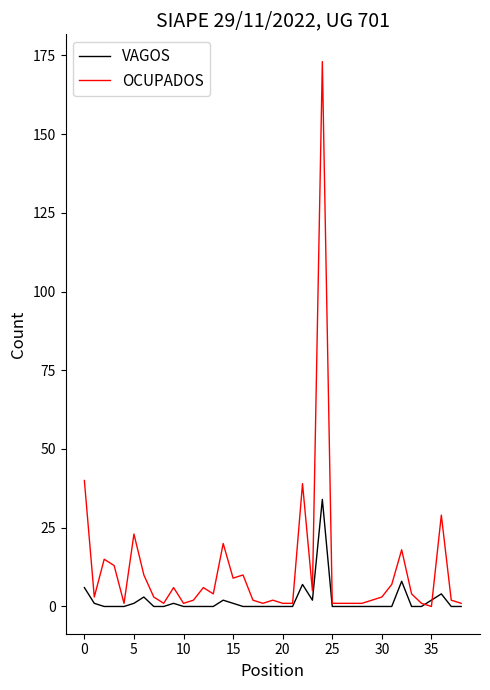

Which series has the largest total across all categories?

OCUPADOS